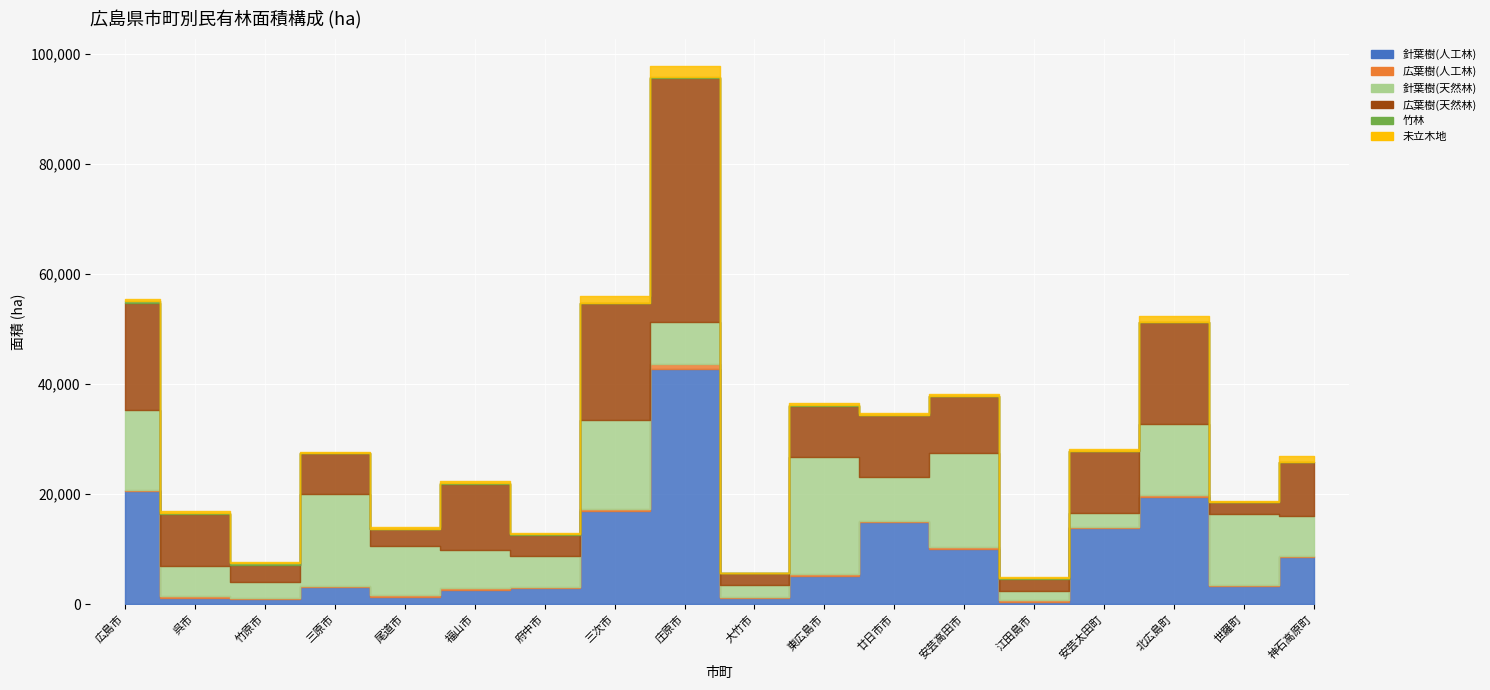

What is the label of the 4th point from the left?

三原市